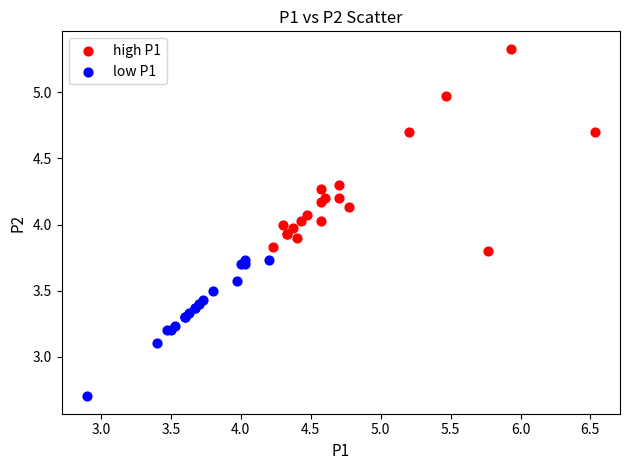

Which series has the largest Y range (max minus min)?

high P1